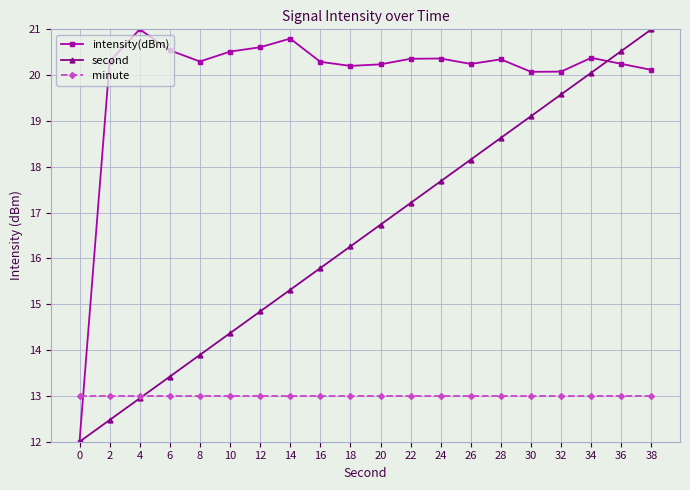

The value of second at 2 is 12.5. True or false?

True